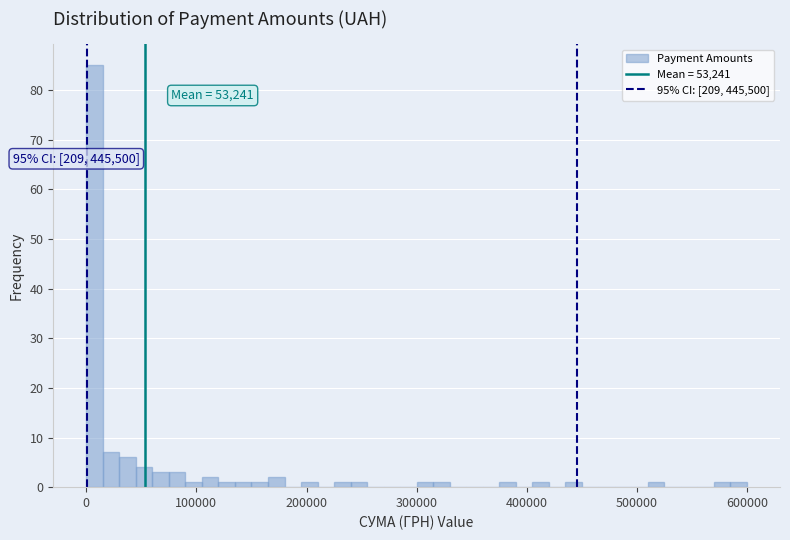

Around what value on the x-axis is the tallest bar? Give the approximate position of its centre, as read against the axis.

10000